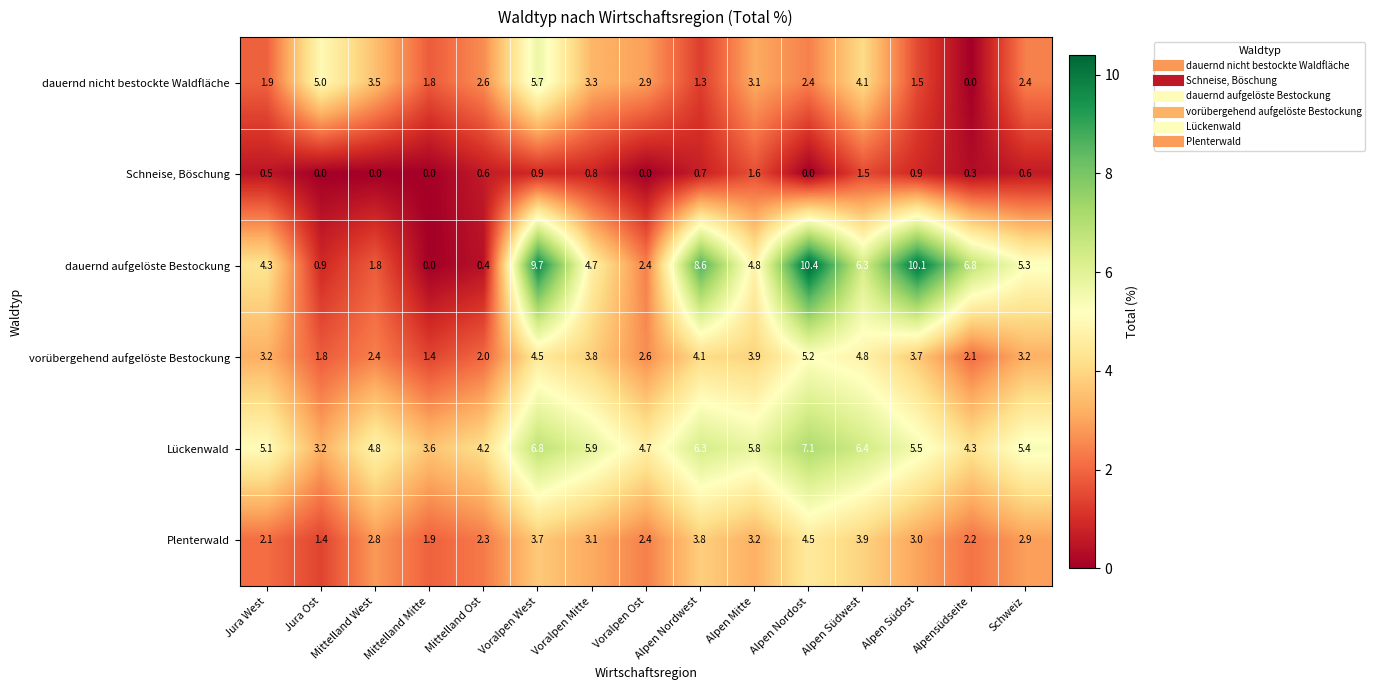

Which label corresponds to the largest value in the chart?

Alpen Nordost